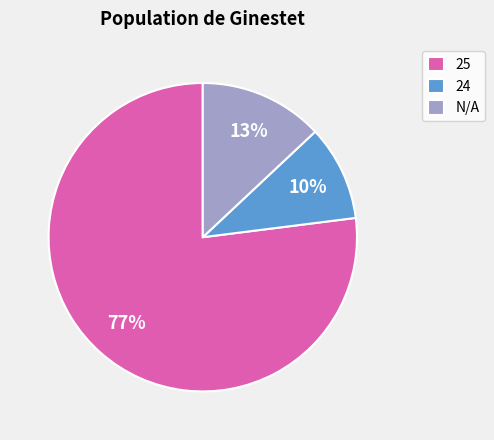

Which slice is the smallest?

24